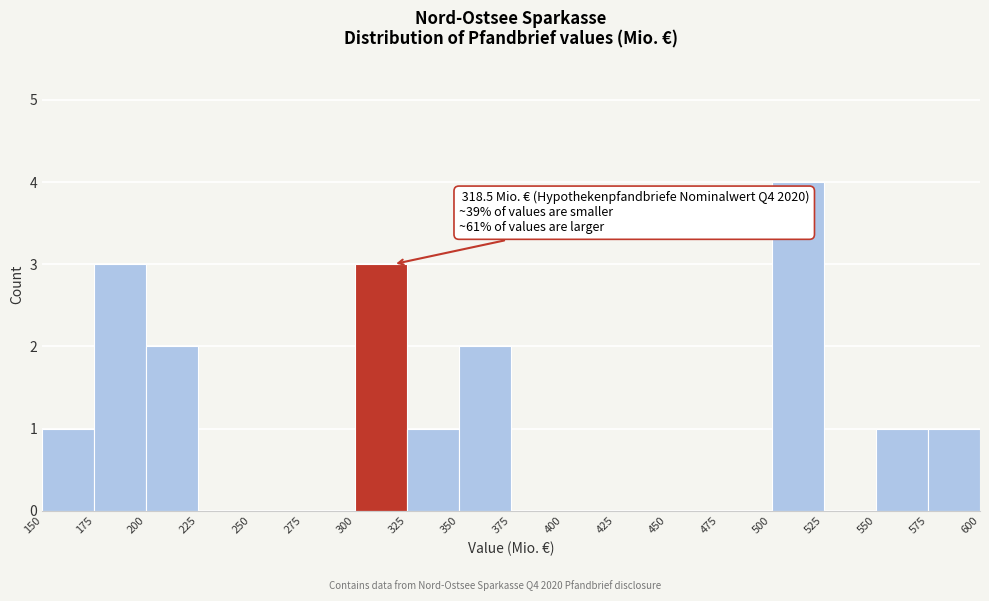

Over which range of the x-axis is the bar tallest?

500 to 525